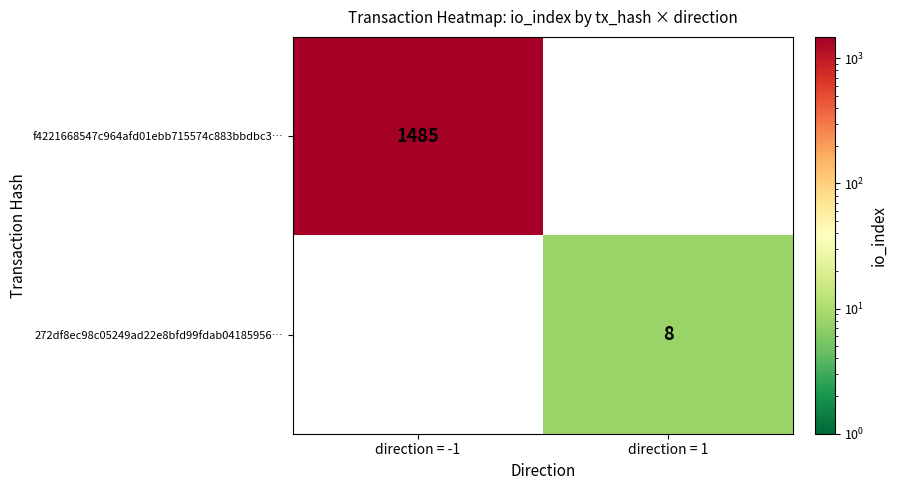

The 272df8ec98c05249ad22e8bfd99fdab04185956… series shows 4 at direction = 1. True or false?

False